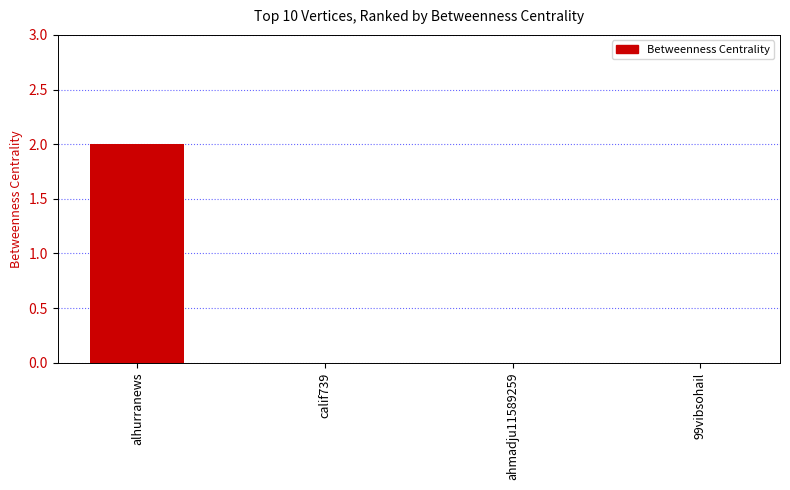

The value at calif739 is -1. True or false?

False